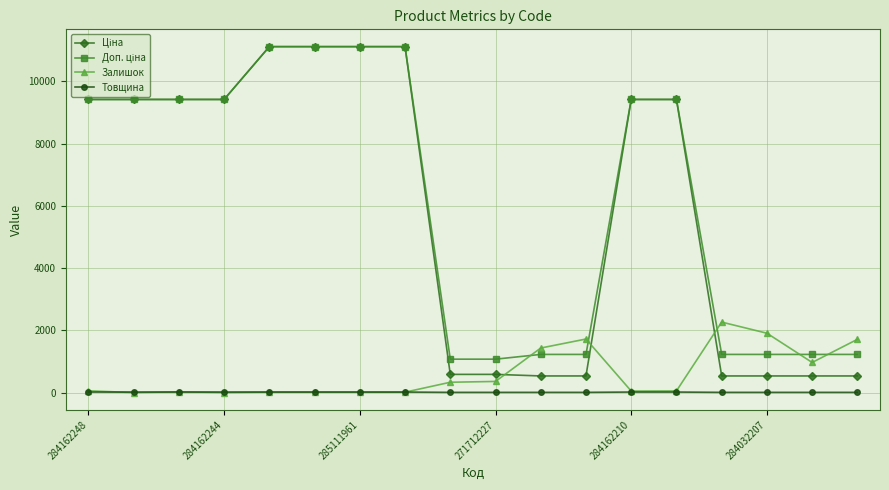

What is the average value of the Товщина series?

13.6